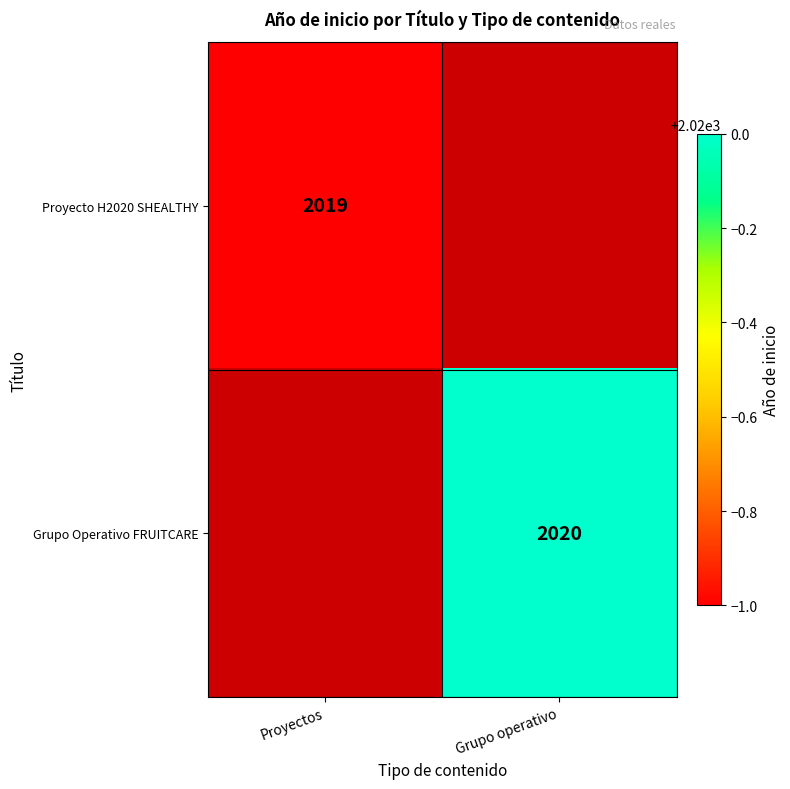

True or false: Proyecto H2020 SHEALTHY has a value of 1012 at Proyectos.

False